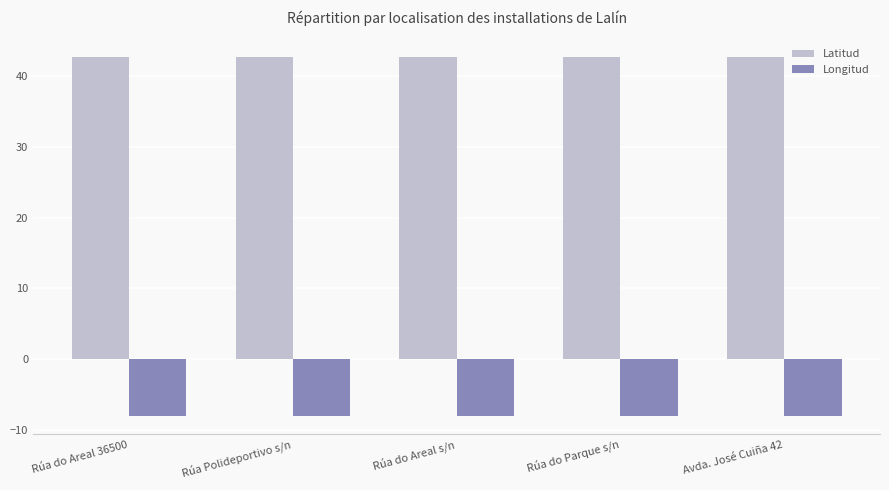

The value of Longitud at Rúa do Parque s/n is -8.1. True or false?

True